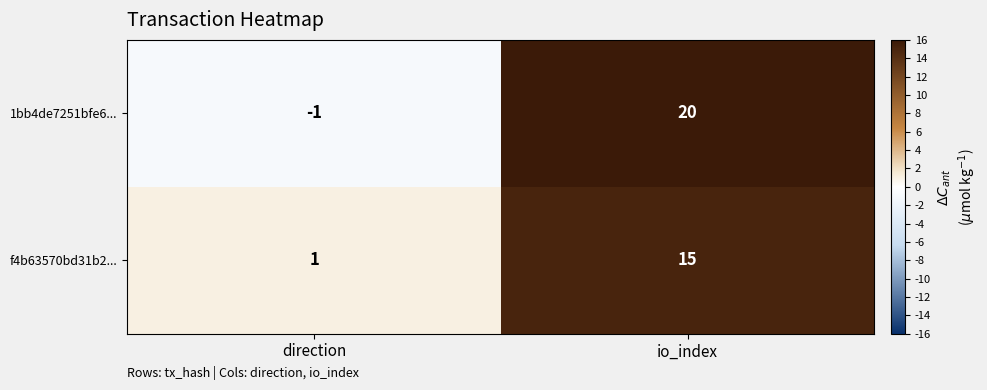

How many values in the 1bb4de7251bfe6... series are below 20?

1